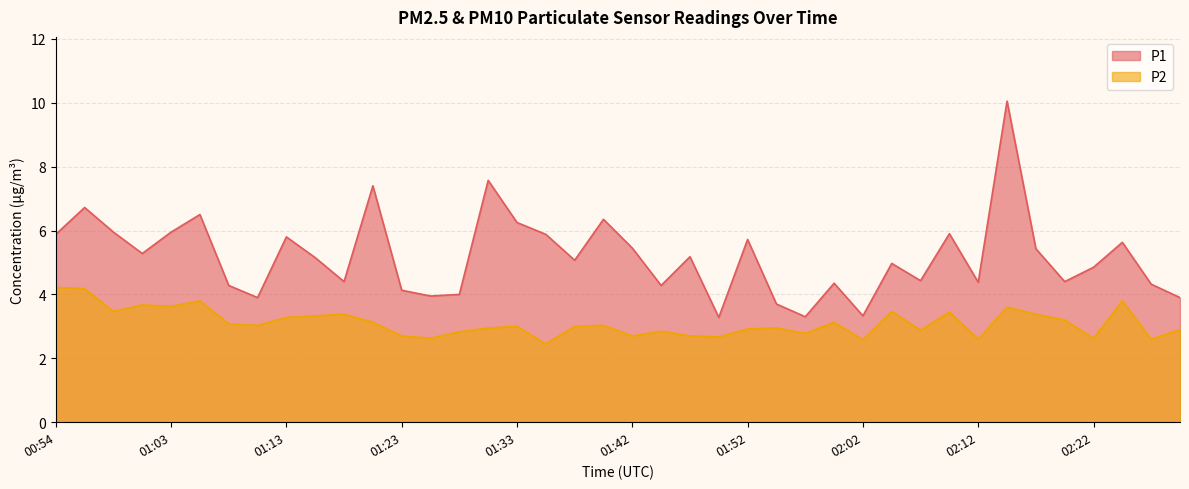

How many lines are shown in the chart?

2